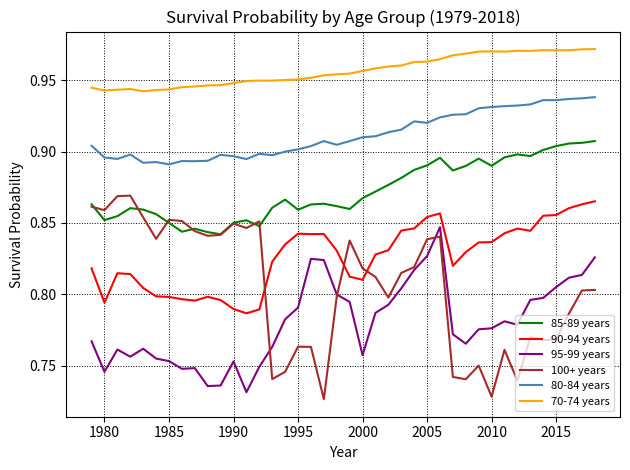

Which series has the largest range (max minus min)?

100+ years